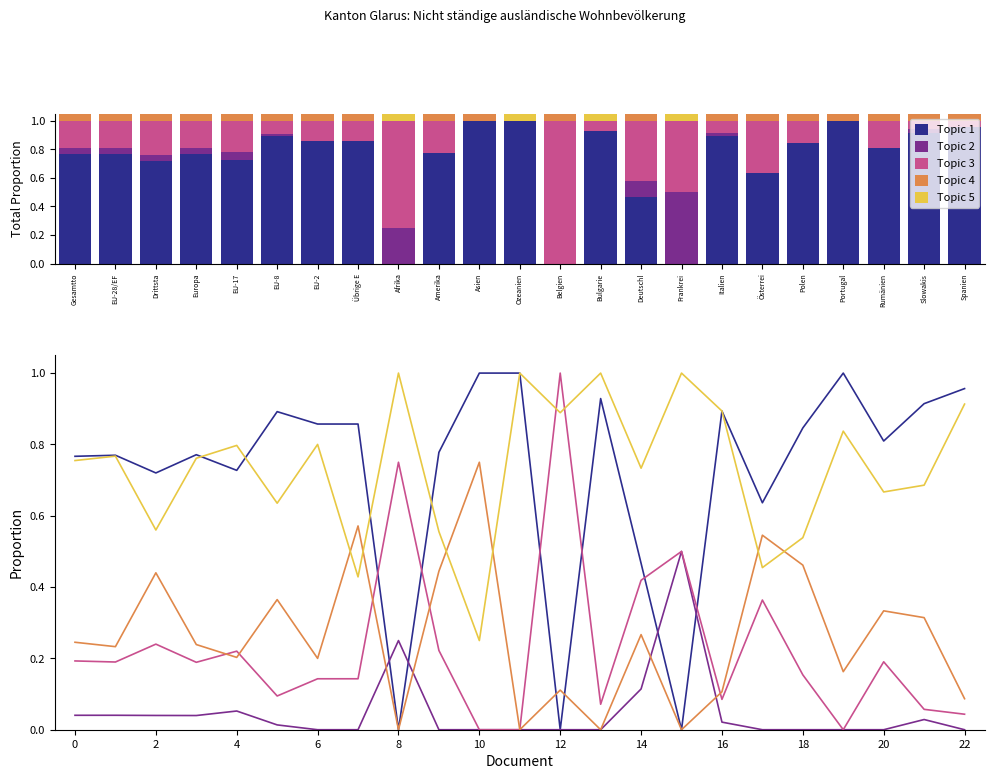

Rank the categories by Topic 1 value from highest to lowest.

Asien, Ozeanien, Portugal, Spanien, Bulgarie, Slowakis, Italien, EU-8, EU-2, Übrige E, Polen, Rumänien, Amerika, Europa, EU-28/EF, Gesamtto, EU-17, Drittsta, Österrei, Deutschl, Afrika, Belgien, Frankrei